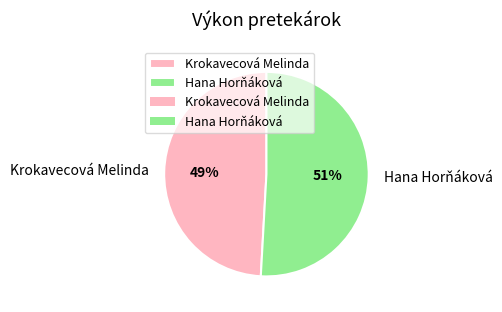

Approximately how many times larger is the value at Krokavecová Melinda compared to Hana Horňáková?

1.0